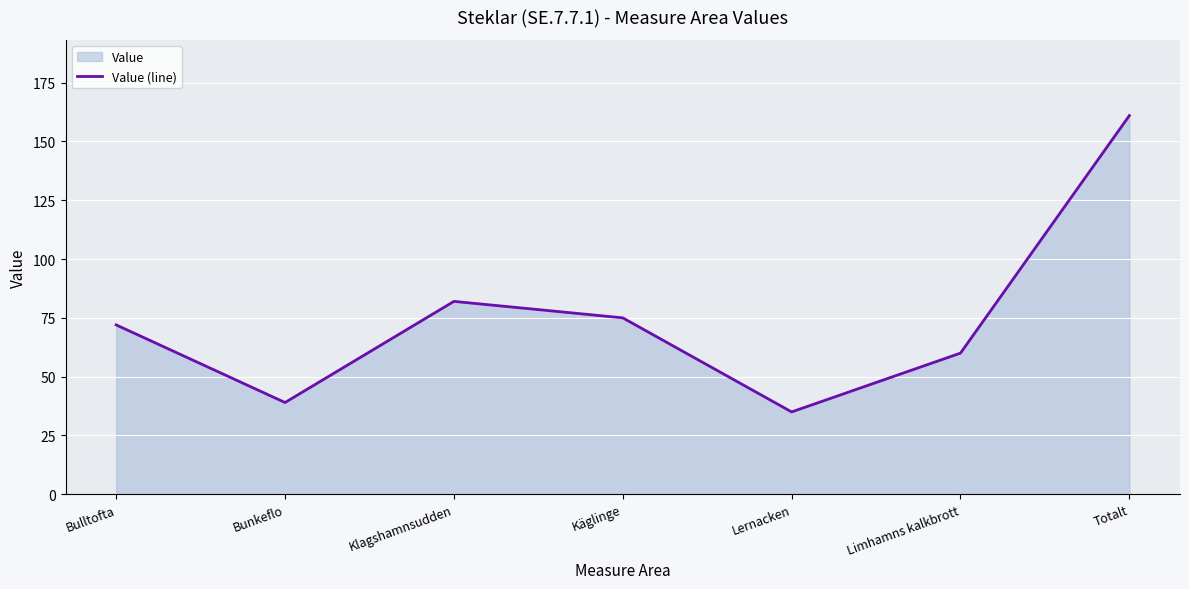

What is the label of the 1st point from the right?

Totalt